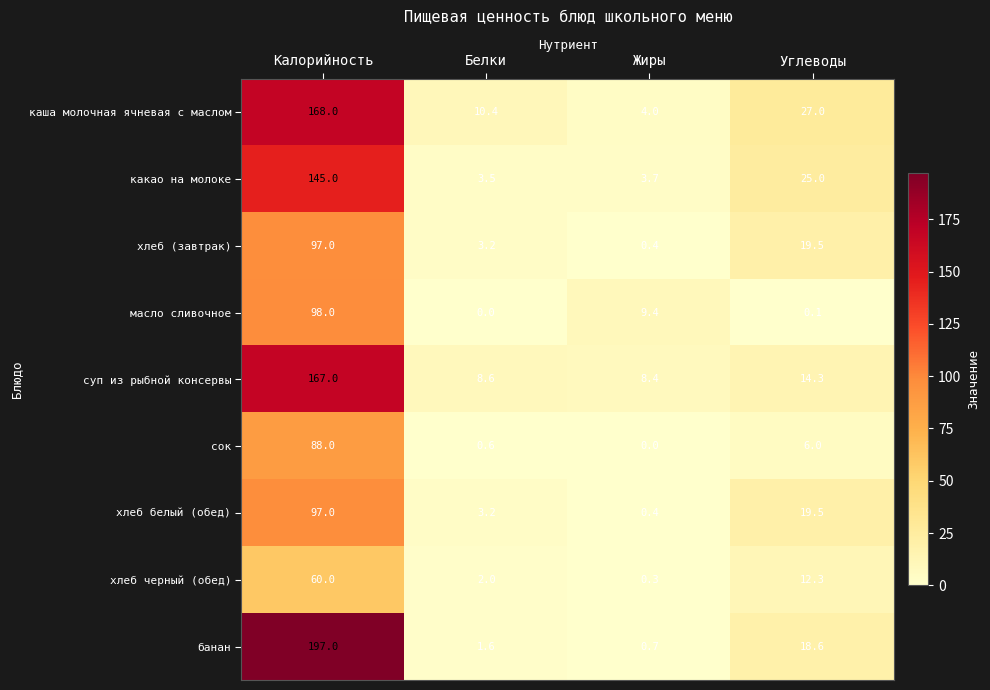

What is the spread (max minus min) of values at Калорийность?

137.0